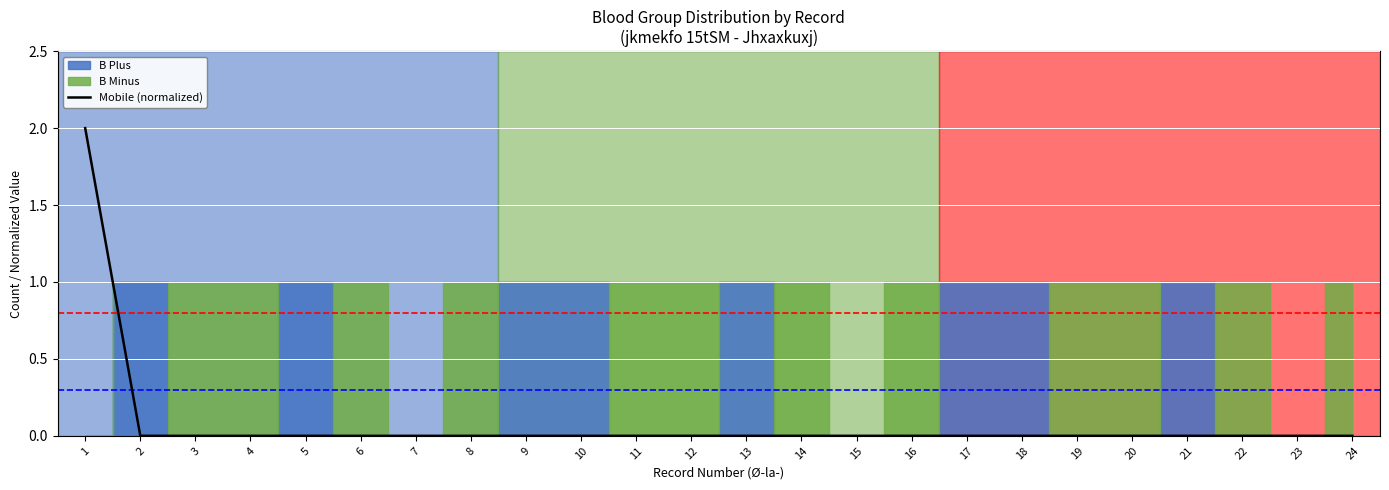

Which label corresponds to the smallest value in the chart?

2